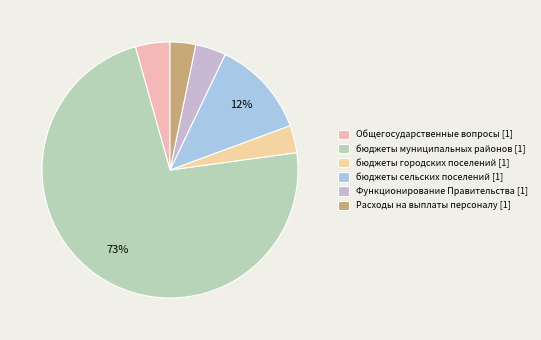

To the nearest percent, what portion does Расходы на выплаты персоналу represent?

3%